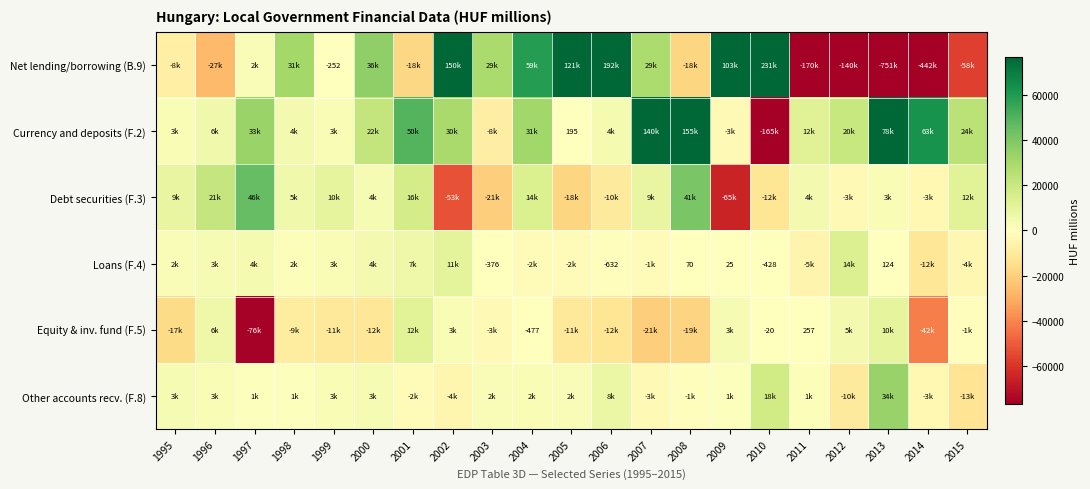

Which category has the lowest value in the Loans (F.4) series?

2014